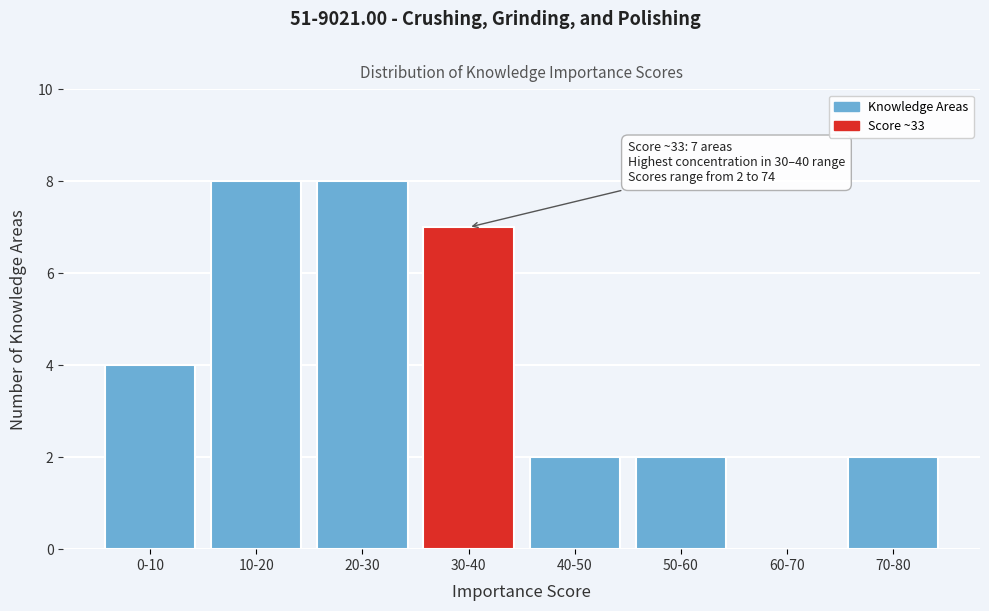

Reading left to right, what are all the values shown in this chart?

0-10=4	10-20=8	20-30=8	30-40=7	40-50=2	50-60=2	60-70=0	70-80=2